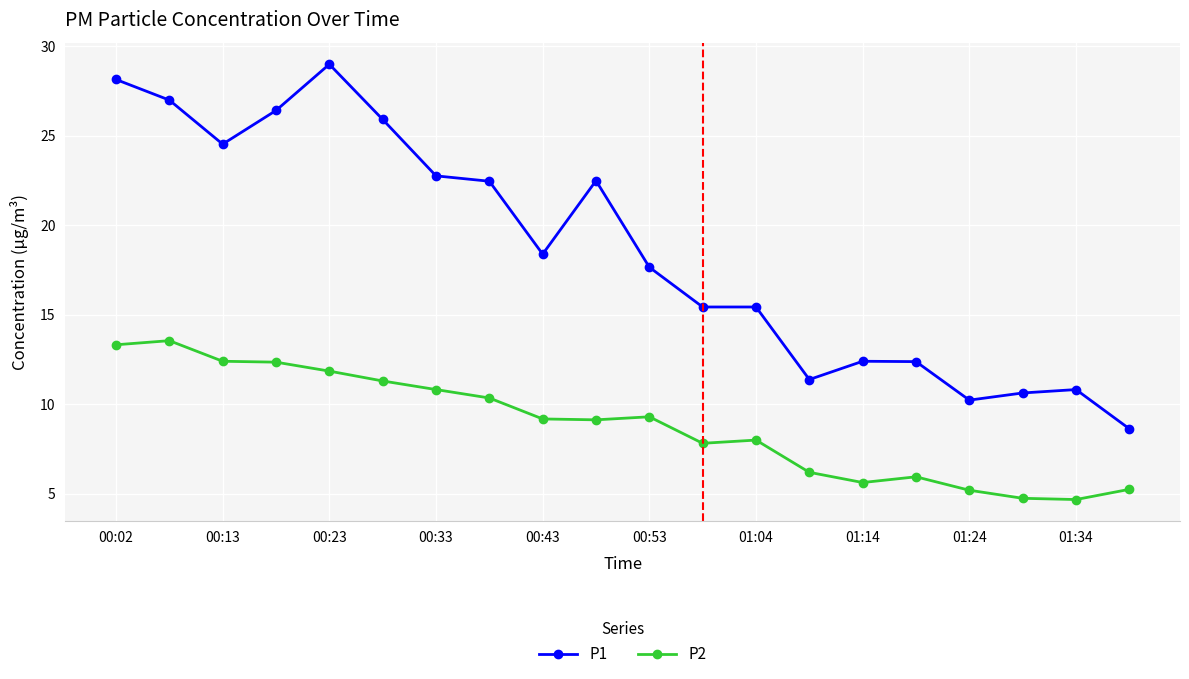

True or false: P1 has more than 2 points higher than both neighbors.

True